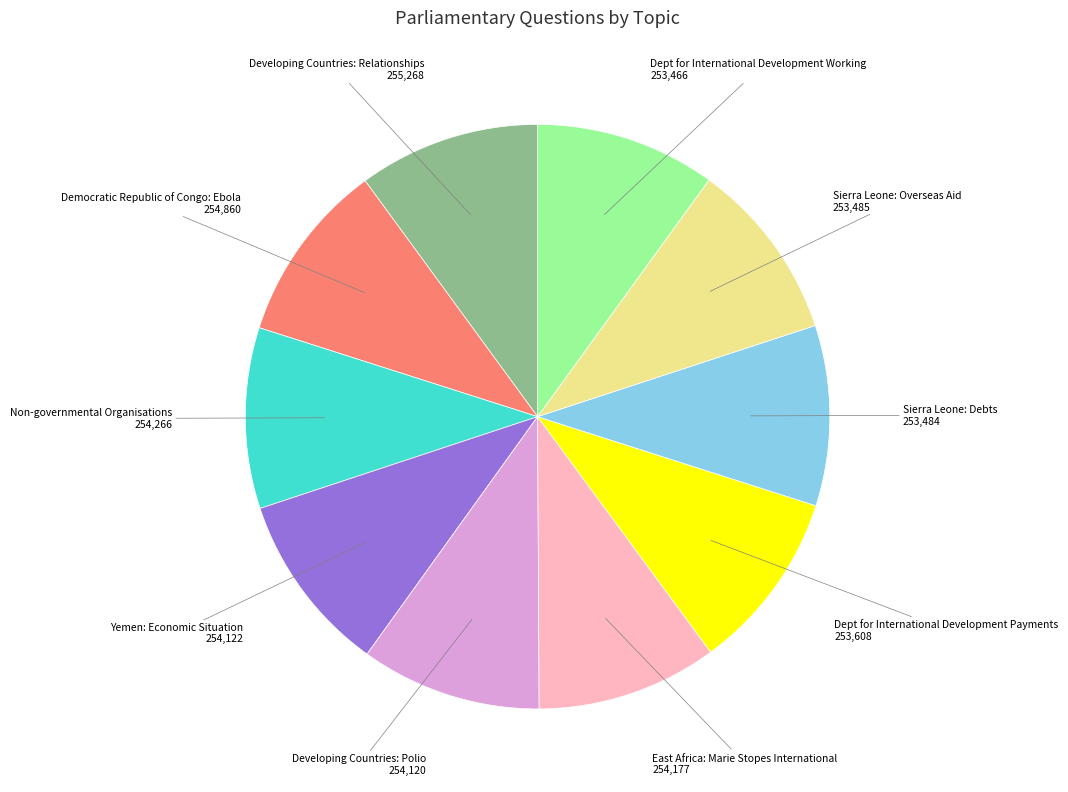

Is there a majority slice in this chart?

No